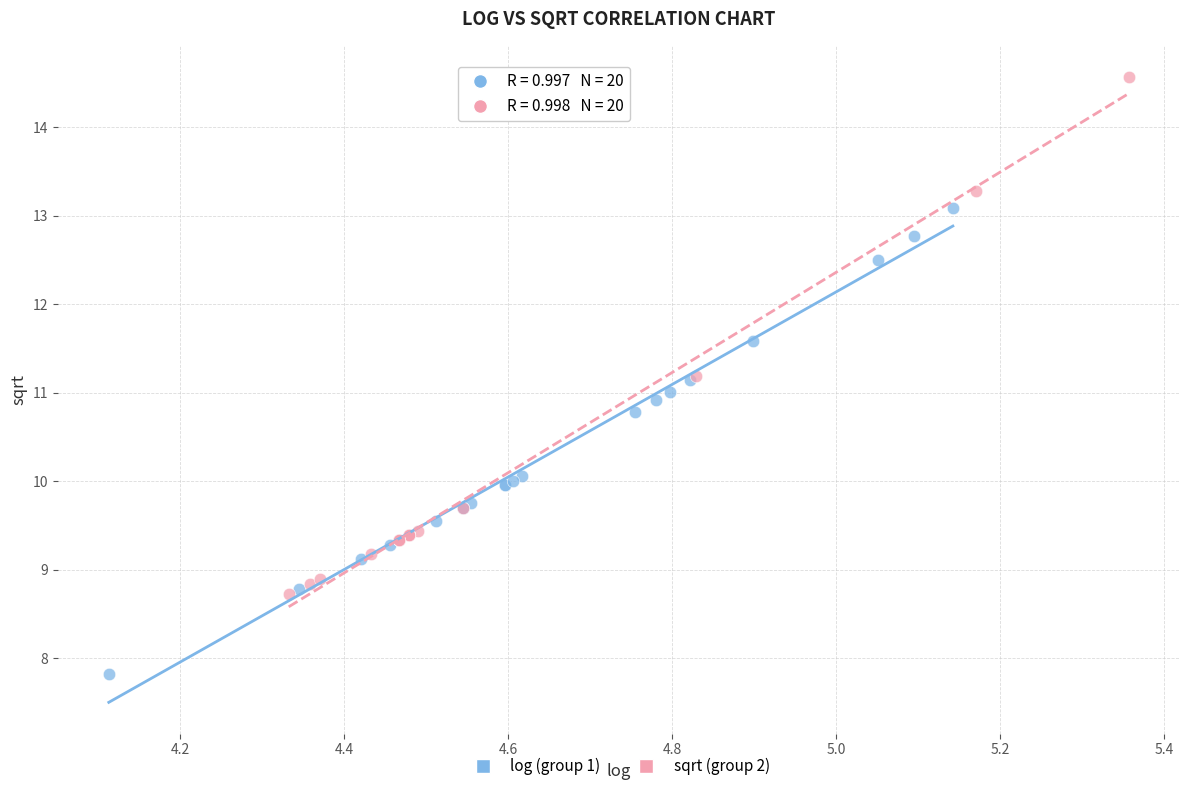

Which series reaches the maximum Y coordinate?

sqrt (group 2)